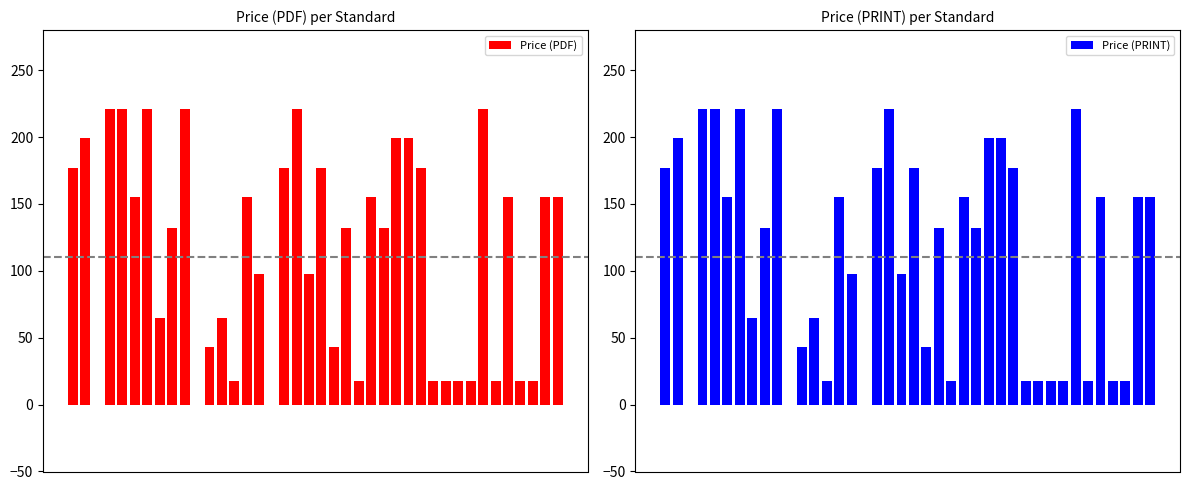

The value of Price (PRINT) at 32 is 18. True or false?

True